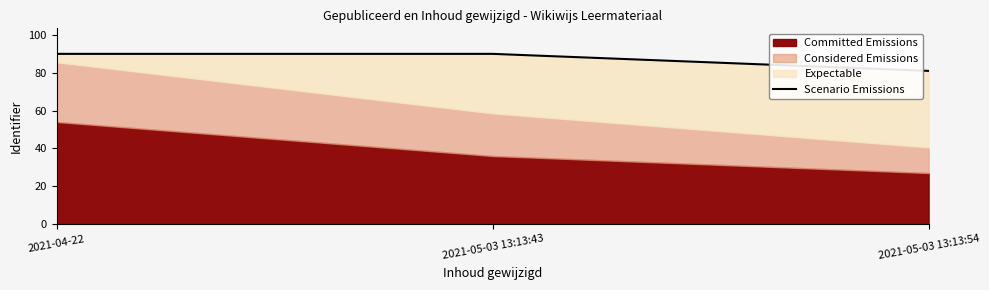

How many lines are shown in the chart?

1